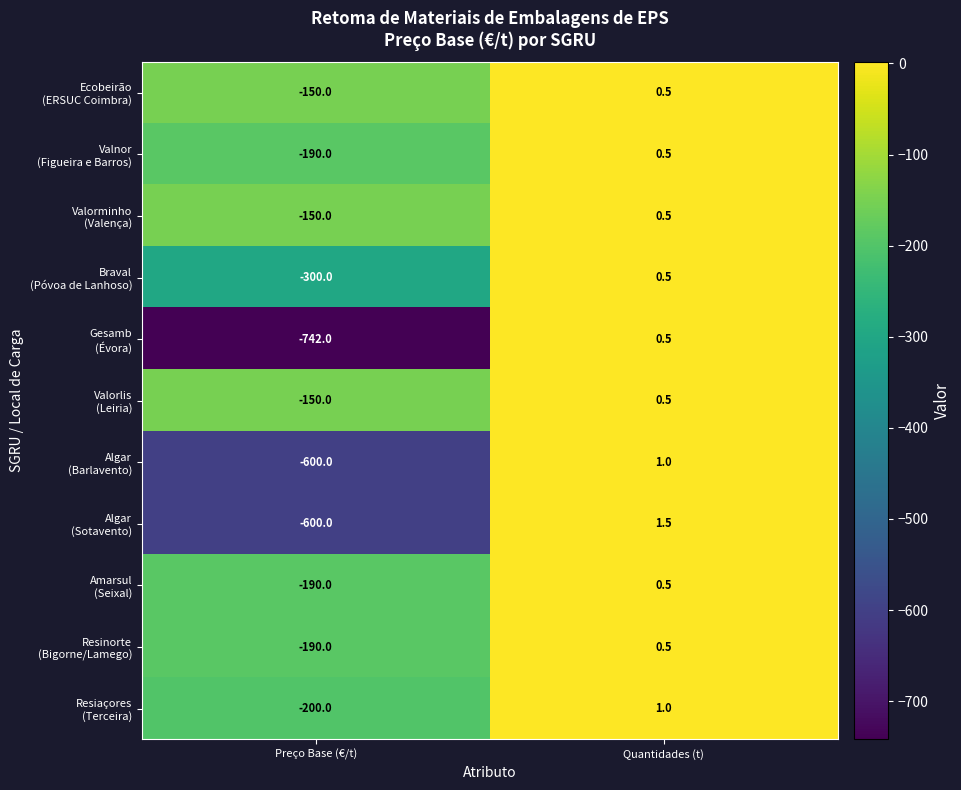

What is the spread (max minus min) of values at Preço Base (€/t)?

592.0